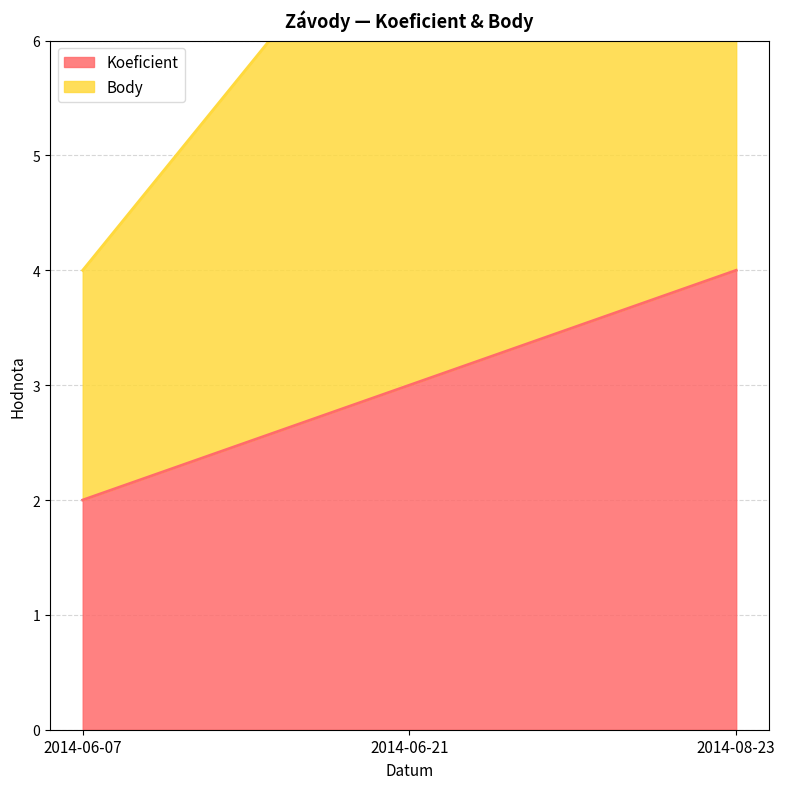

How many data points are less than 3?

1